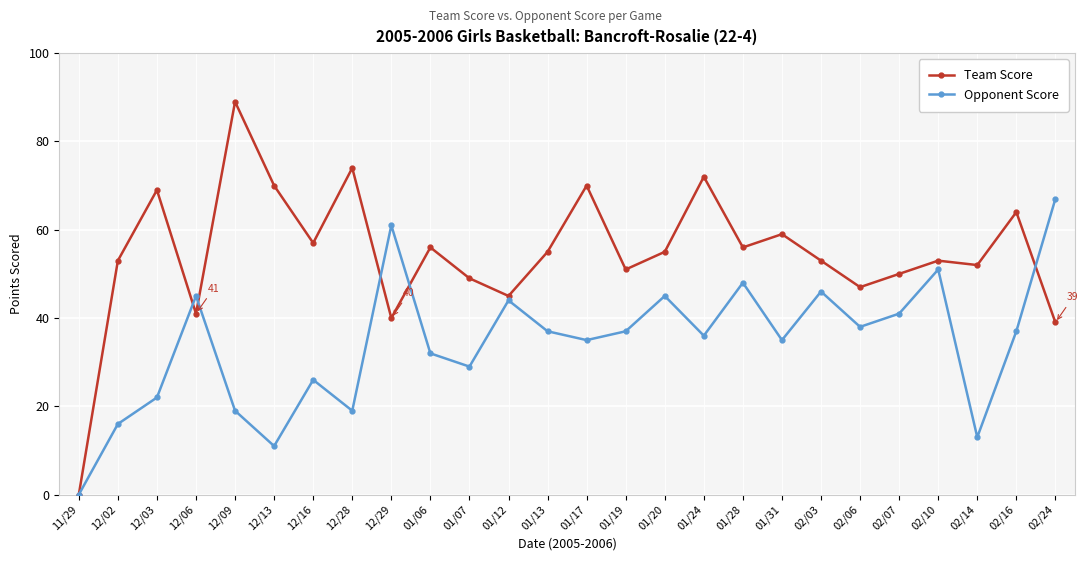

What is the spread (max minus min) of values at 01/07?

20